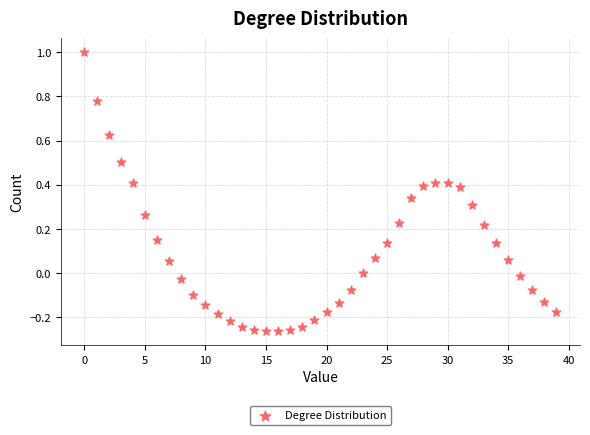

What is the range of Y values (max minus min)?

1.3